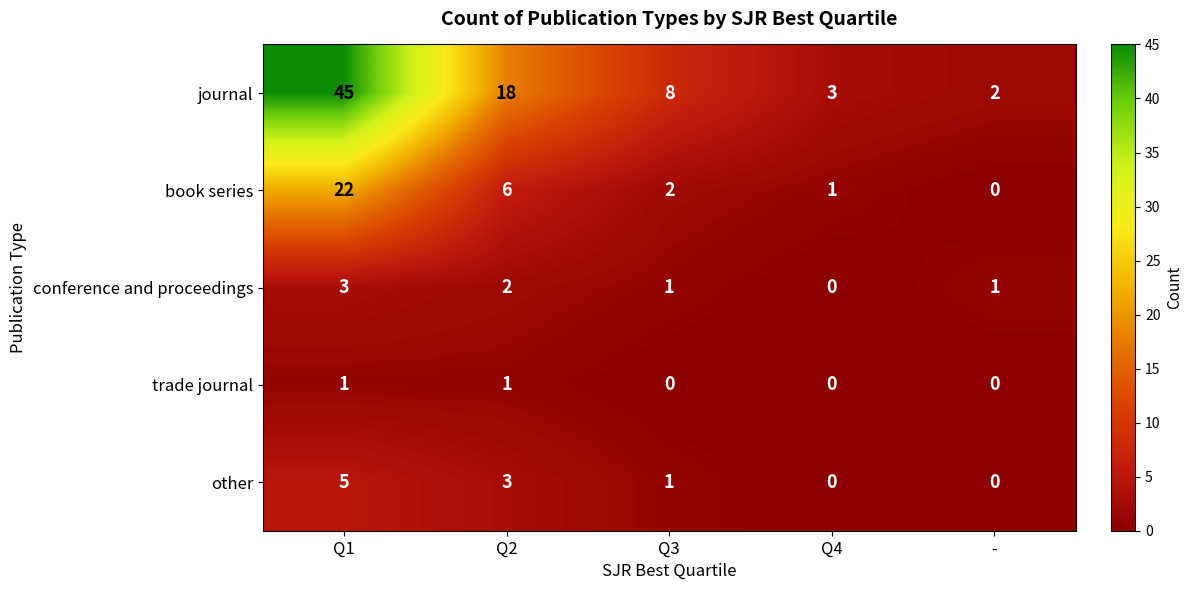

What is the sum of all journal values?

76